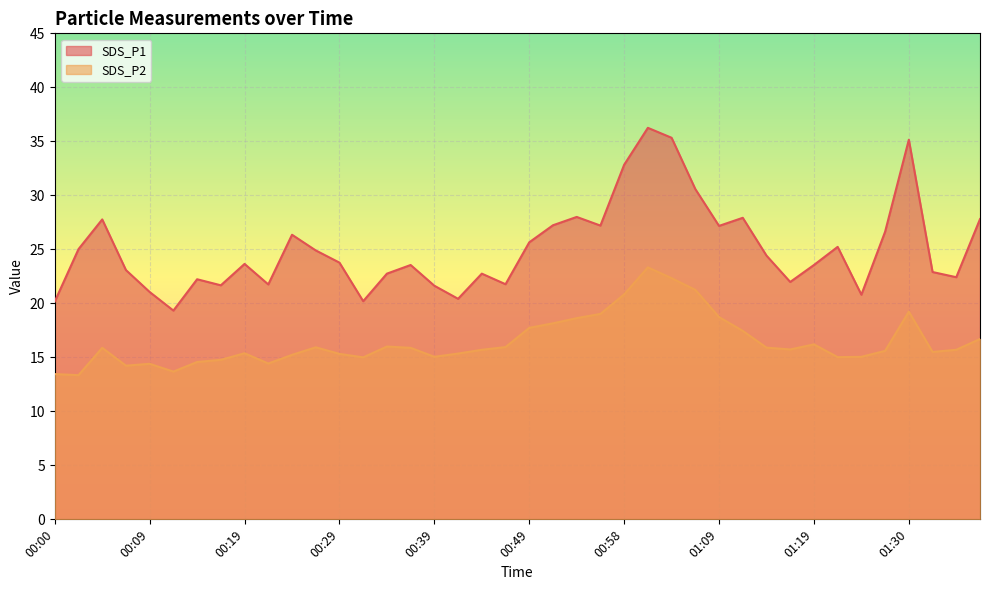

What is the lowest value of the SDS_P2 series?

13.3